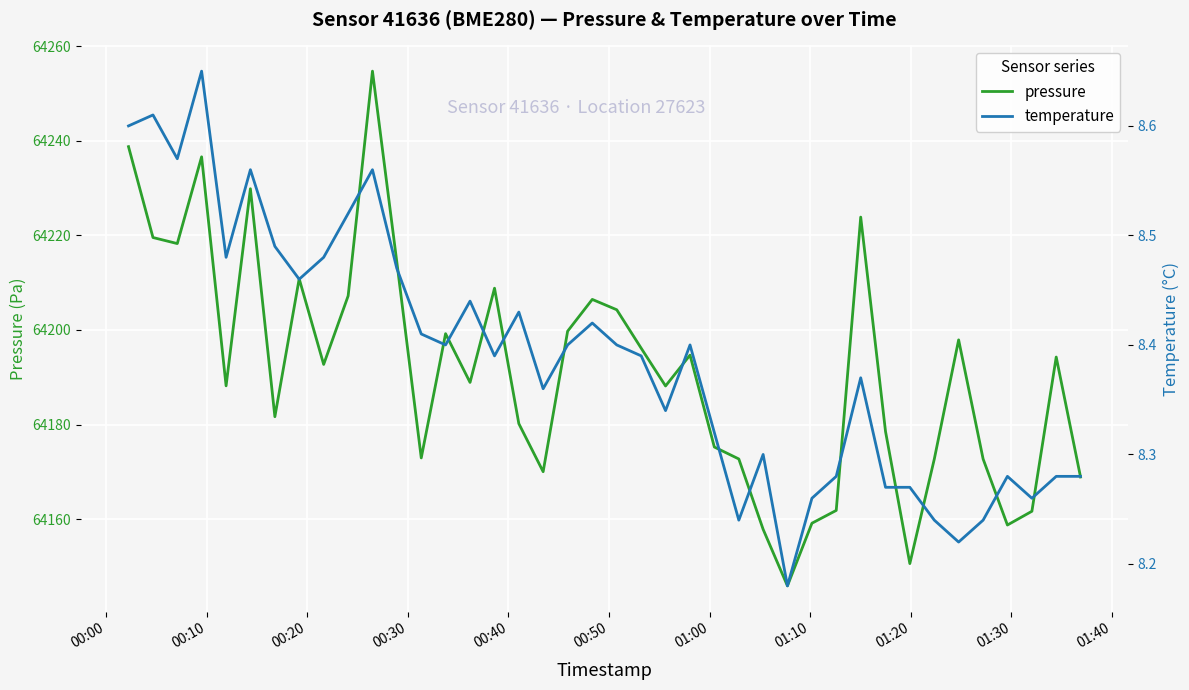

What is the highest value of the pressure series?

64254.8